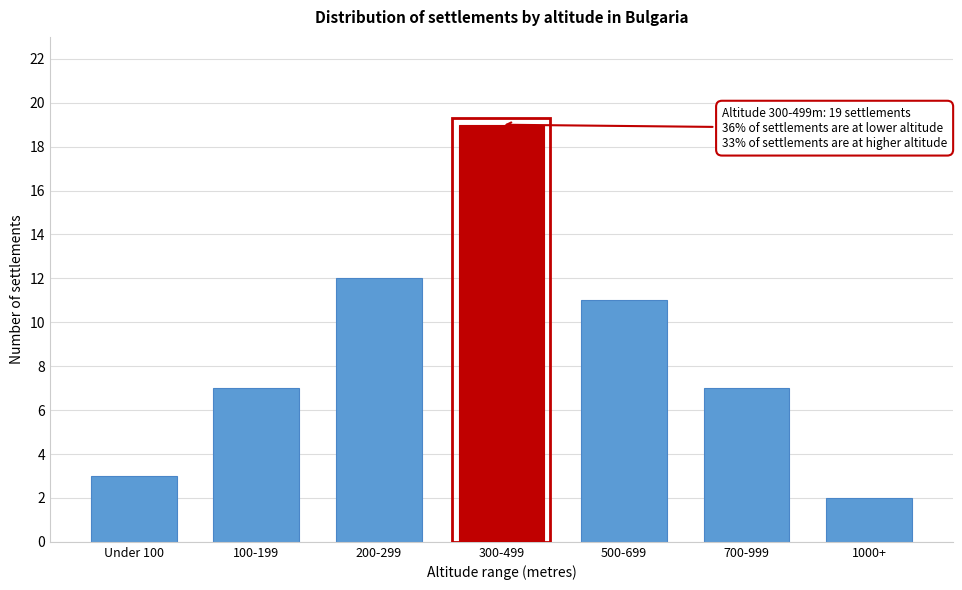

Reading left to right, transcribe all the data shown in this chart.

Under 100=3	100-199=7	200-299=12	300-499=19	500-699=11	700-999=7	1000+=2